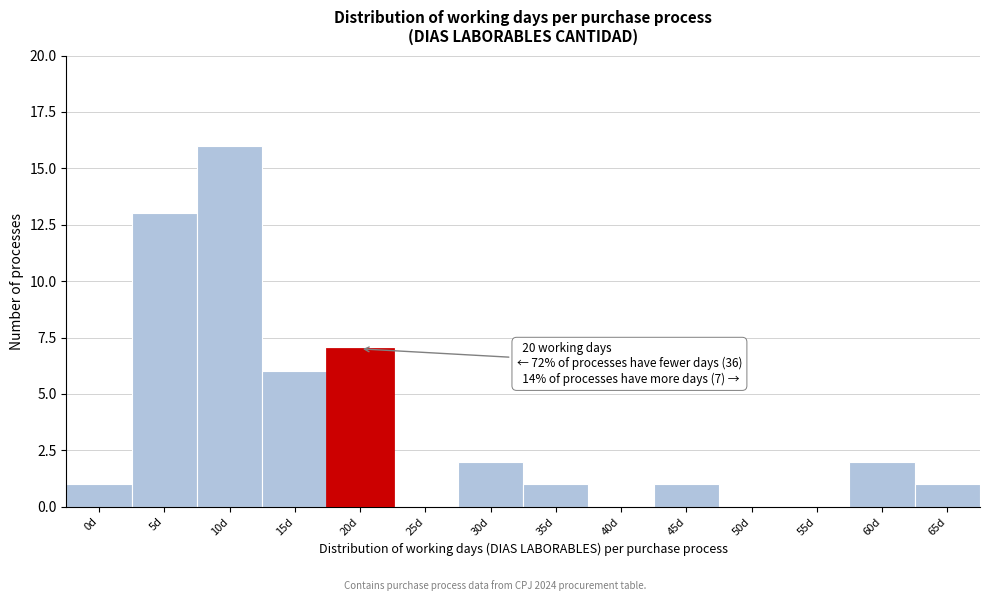

Reading right to left, list all the values displayed in this chart.

65d=1	60d=2	55d=0	50d=0	45d=1	40d=0	35d=1	30d=2	25d=0	20d=7	15d=6	10d=16	5d=13	0d=1